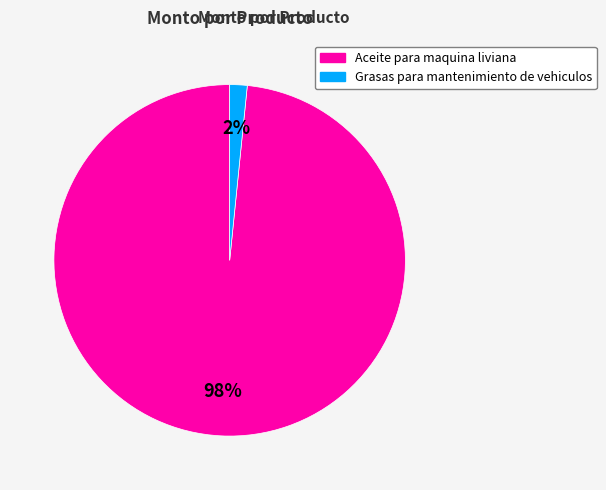

To the nearest percent, what portion does Aceite para maquina liviana represent?

98%